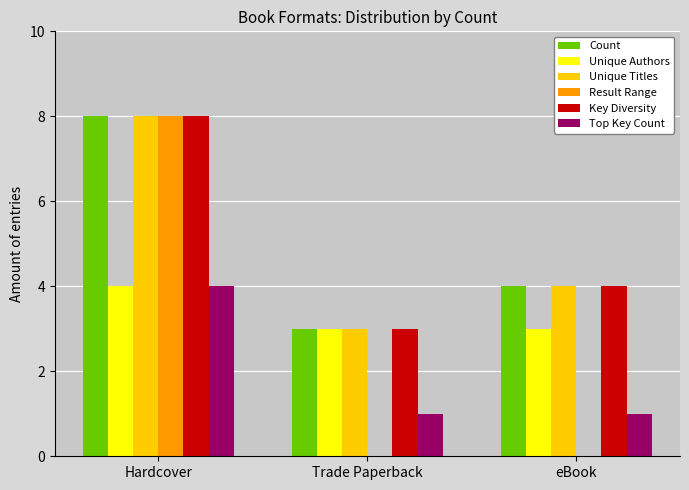

Reading left to right, extract all data points from this chart.

Count: 8	3	4
Unique Authors: 4	3	3
Unique Titles: 8	3	4
Result Range: 8	0	0
Key Diversity: 8	3	4
Top Key Count: 4	1	1